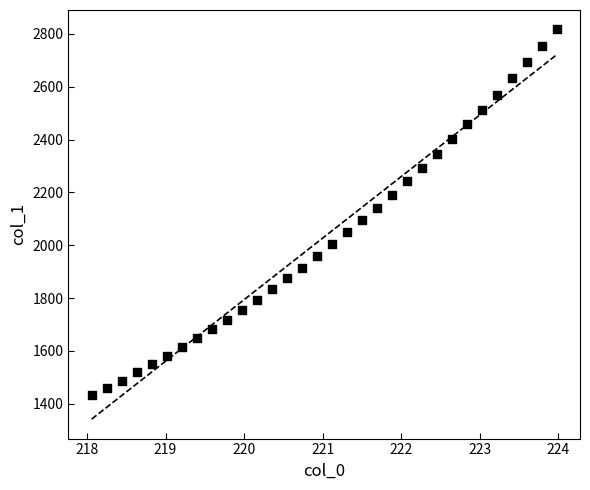

What is the range of X values (max minus min)?

5.9